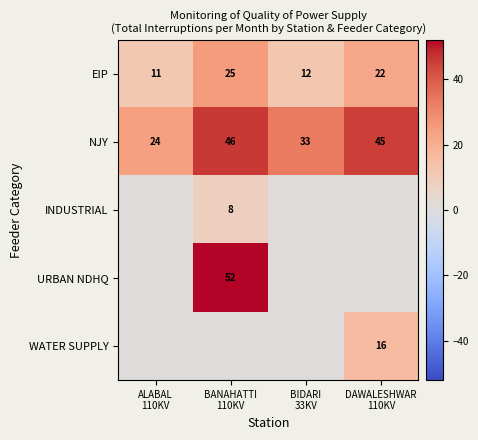

What is the total value across all series at ALABAL
110KV?

35